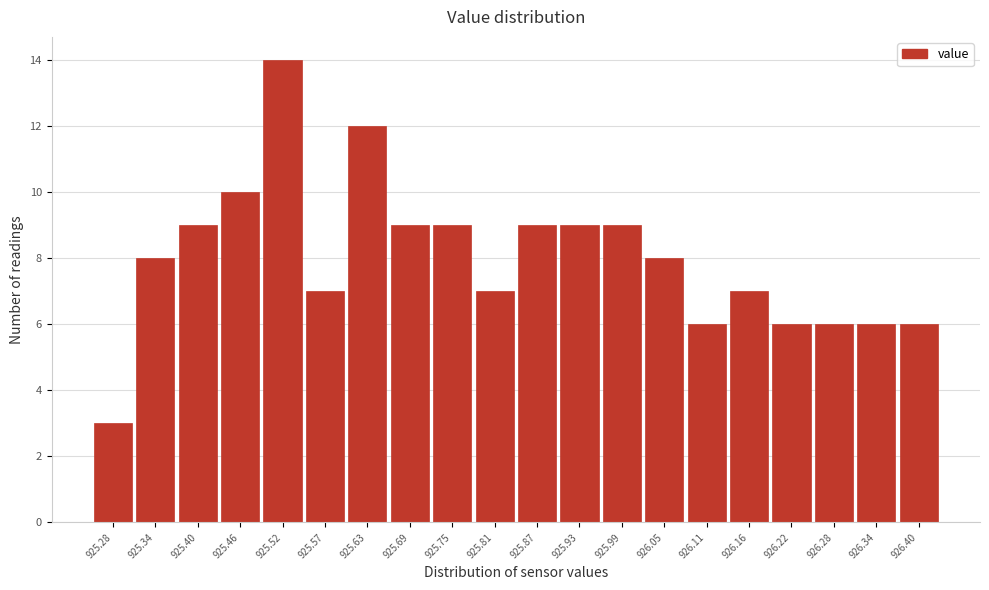

What is the height of the bar covering 925.368 to 925.427 on the x-axis? Neither the bar edges nor the heights are printed on the chart, so give them approximately, as read against the axes.

9